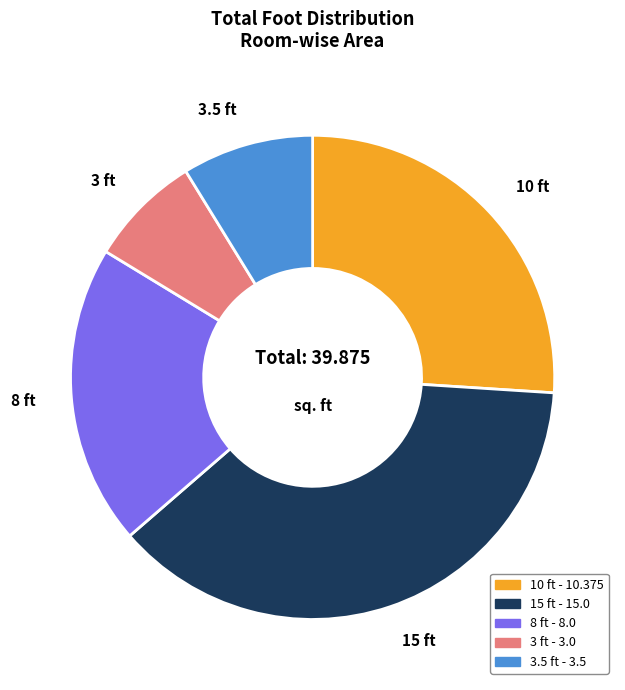

Is there any slice that represents more than half of the pie?

No